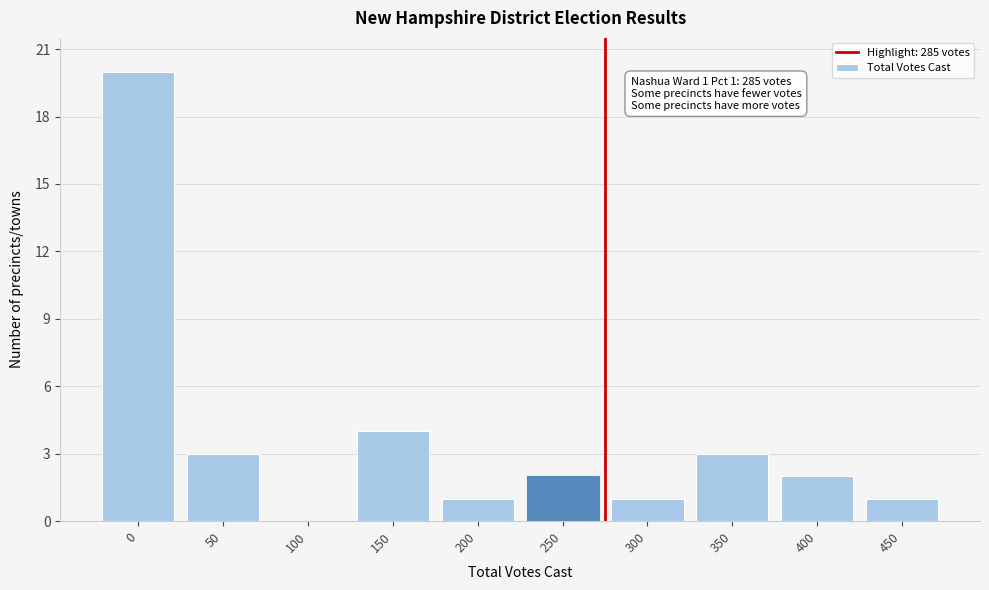

Reading right to left, list all the values displayed in this chart.

450=1	400=2	350=3	300=1	250=2	200=1	150=4	100=0	50=3	0=20